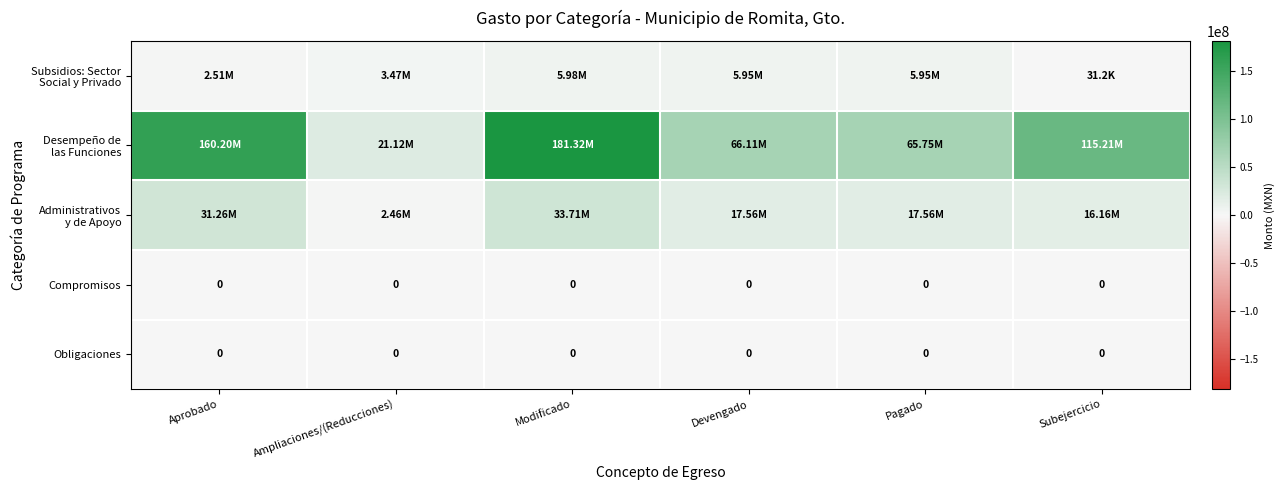

How many data points in Administrativos y de Apoyo are above 17556127?

4